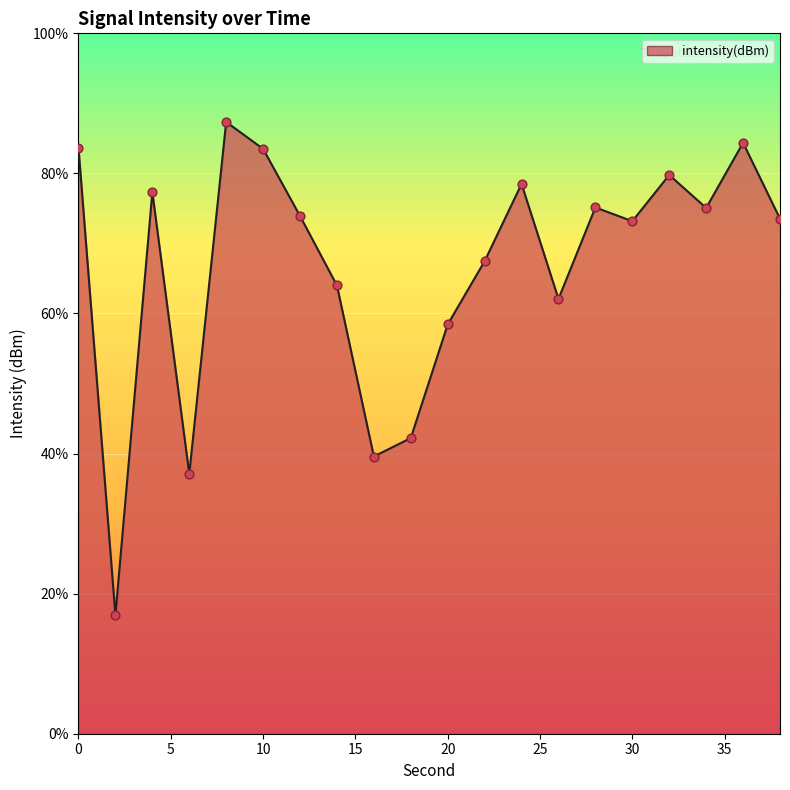

Between 8 and 2, which is larger?

8